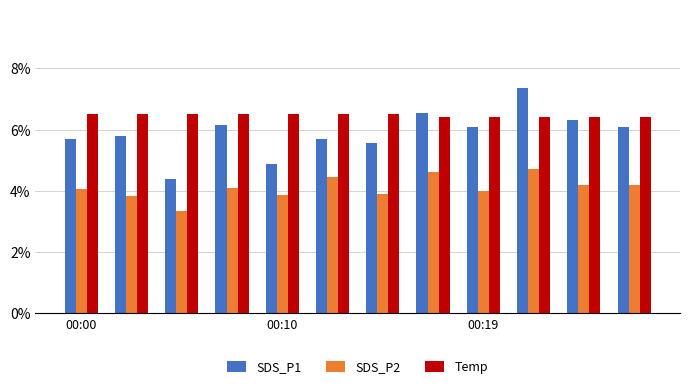

What is the lowest value of the SDS_P1 series?

4.4